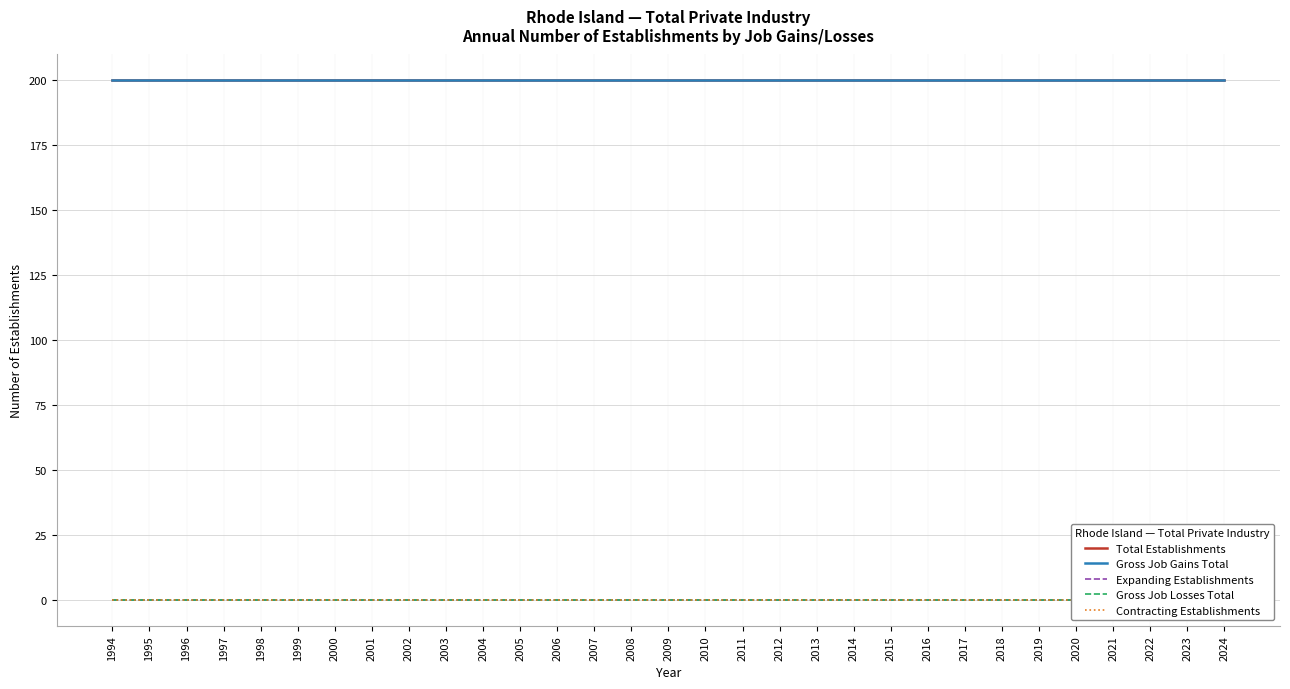

Reading right to left, extract all data points from this chart.

Total Establishments: 200	200	200	200	200	200	200	200	200	200	200	200	200	200	200	200	200	200	200	200	200	200	200	200	200	200	200	200	200	200	200
Gross Job Gains Total: 200	200	200	200	200	200	200	200	200	200	200	200	200	200	200	200	200	200	200	200	200	200	200	200	200	200	200	200	200	200	200
Expanding Establishments: 0	0	0	0	0	0	0	0	0	0	0	0	0	0	0	0	0	0	0	0	0	0	0	0	0	0	0	0	0	0	0
Gross Job Losses Total: 0	0	0	0	0	0	0	0	0	0	0	0	0	0	0	0	0	0	0	0	0	0	0	0	0	0	0	0	0	0	0
Contracting Establishments: 0	0	0	0	0	0	0	0	0	0	0	0	0	0	0	0	0	0	0	0	0	0	0	0	0	0	0	0	0	0	0